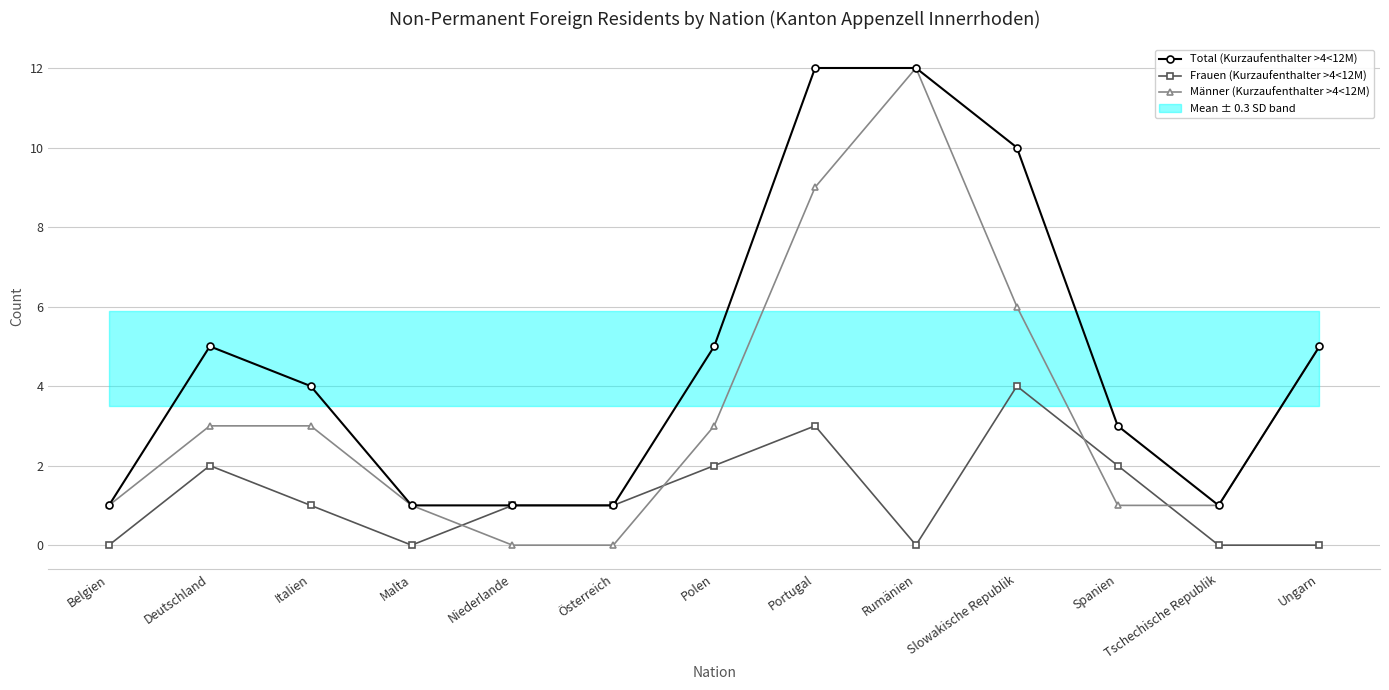

True or false: Frauen (Kurzaufenthalter >4<12M) and Total (Kurzaufenthalter >4<12M) intersect in this chart.

False